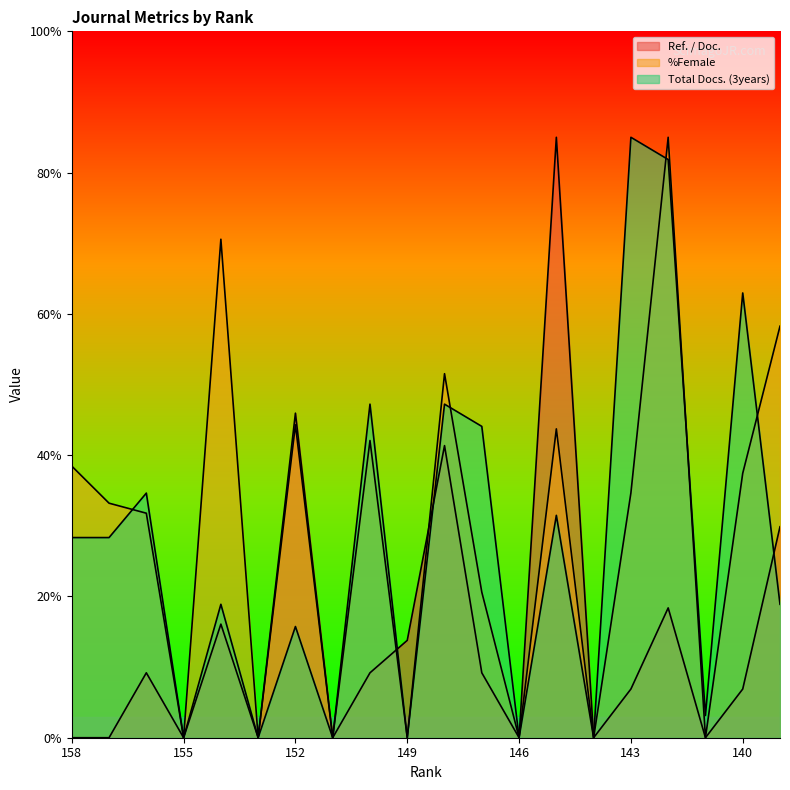

The value of Total Docs. (3years) at 142 is 81.9. True or false?

True